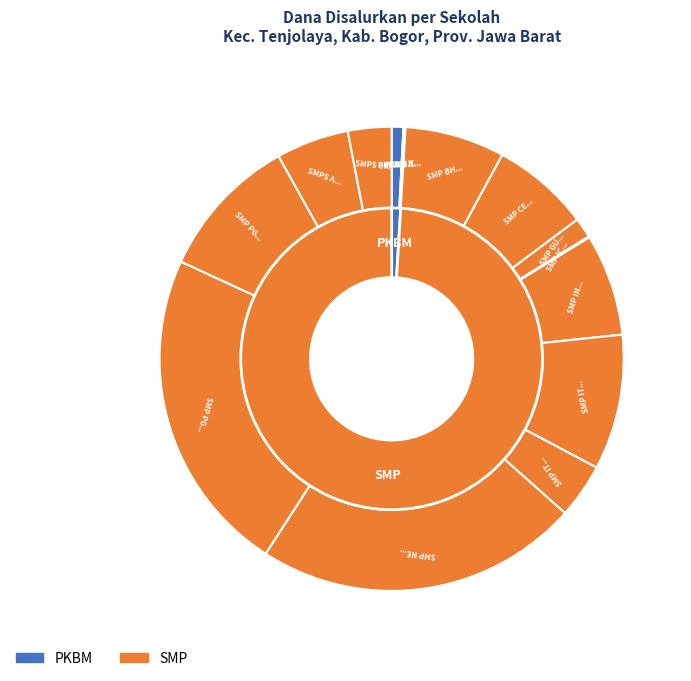

Does 8 represent more than half of the total?

No